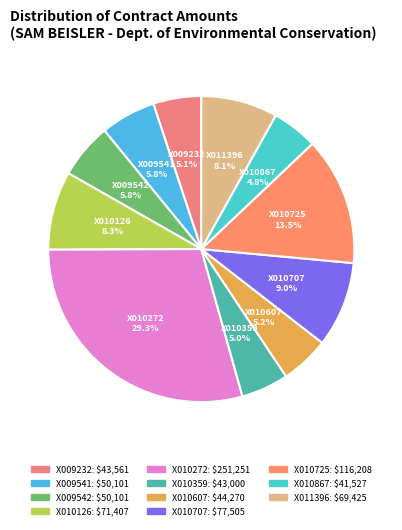

What is the total percentage of X010725 and X009232?

18.6%